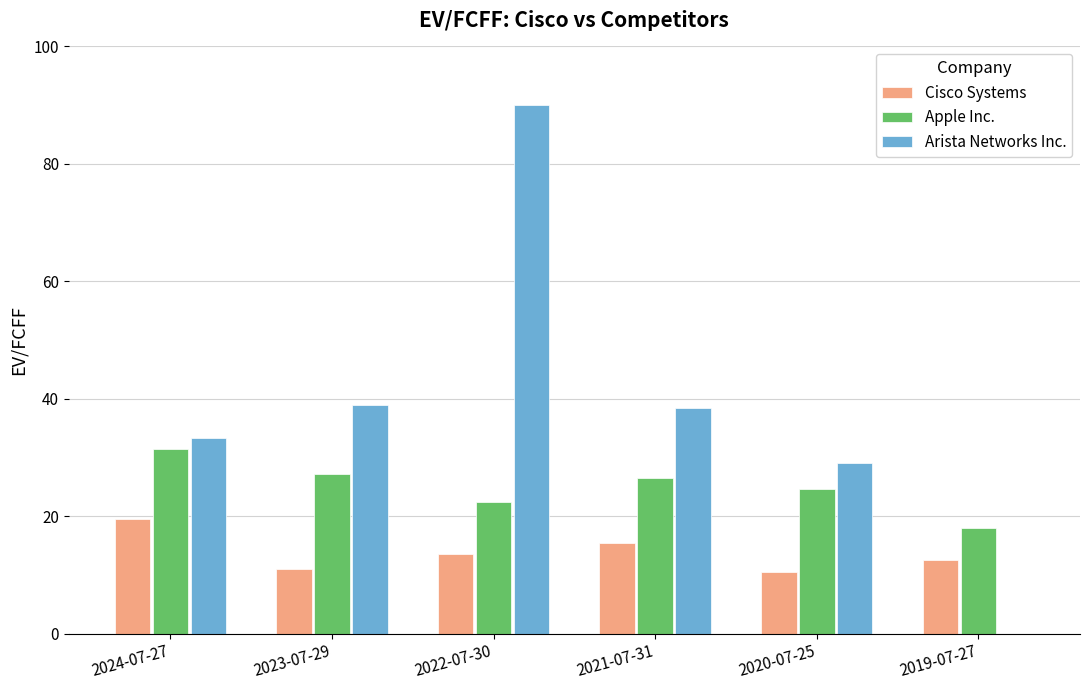

What is the sum of the Apple Inc. values at 2020-07-25 and 2019-07-27?

42.7